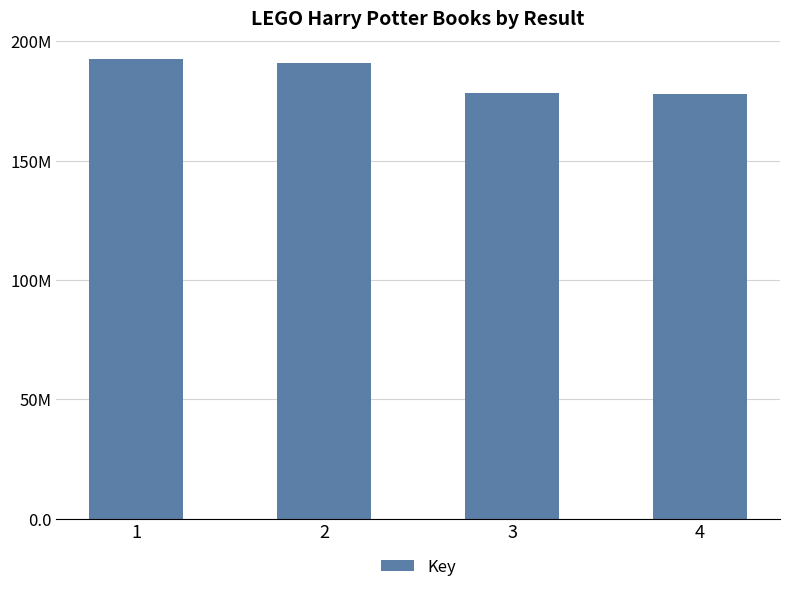

Are the bars horizontal?

No